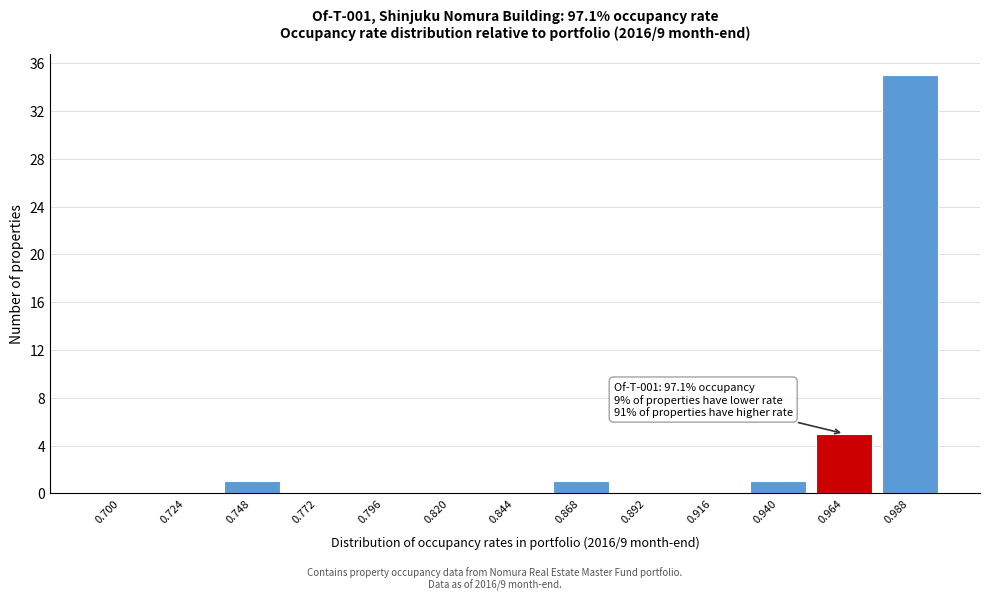

Reading right to left, list all the values displayed in this chart.

0.988=35	0.964=5	0.940=1	0.916=0	0.892=0	0.868=1	0.844=0	0.820=0	0.796=0	0.772=0	0.748=1	0.724=0	0.700=0